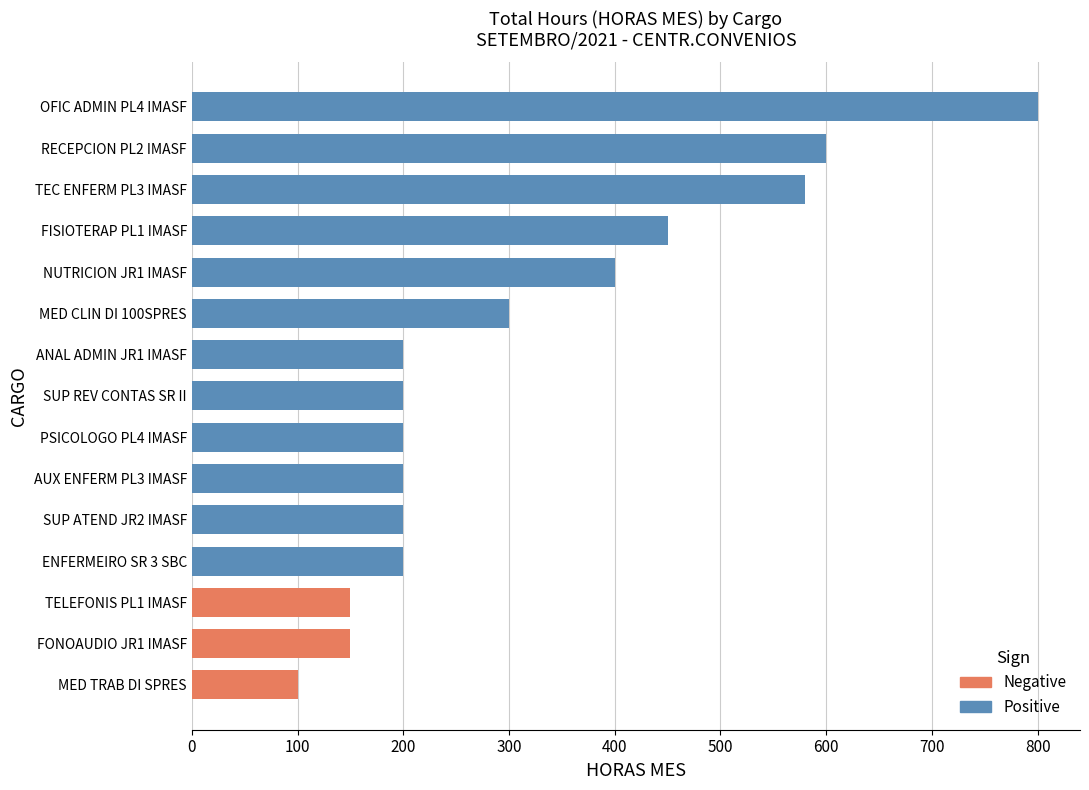

What is the total value across all series at SUP REV CONTAS SR II?

200